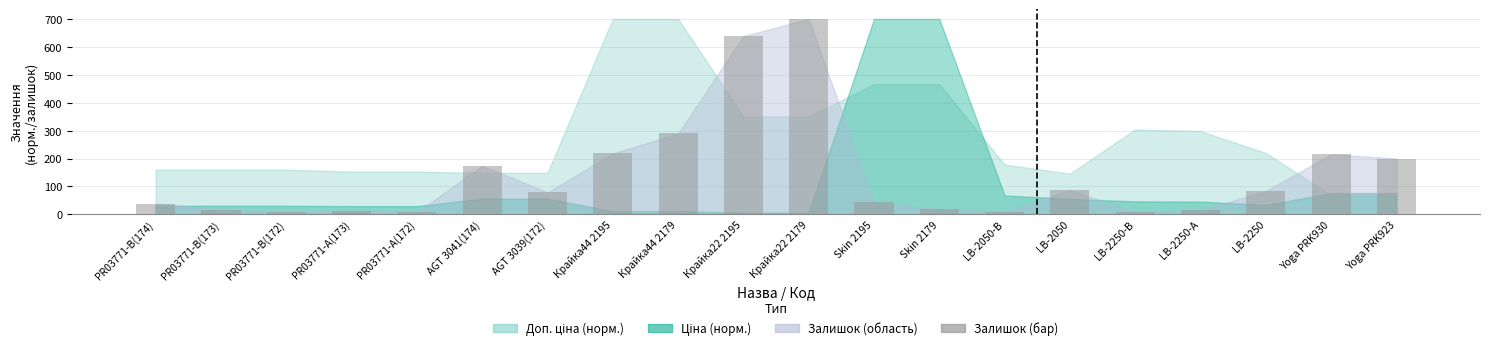

What is the greatest value displayed?

702